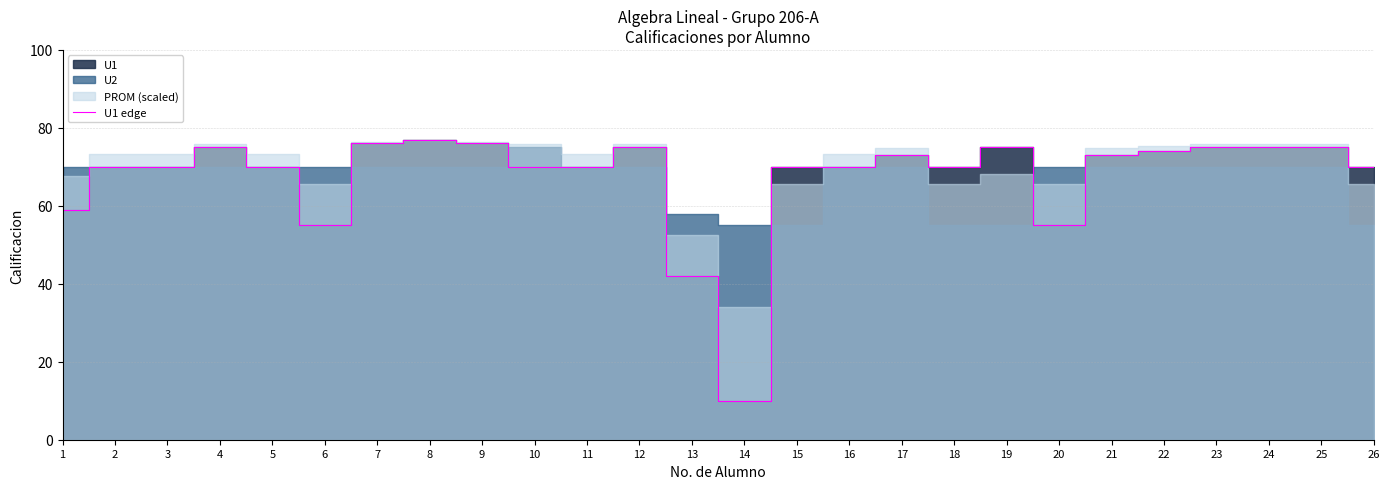

Which has a higher value, 4 or 1?

4